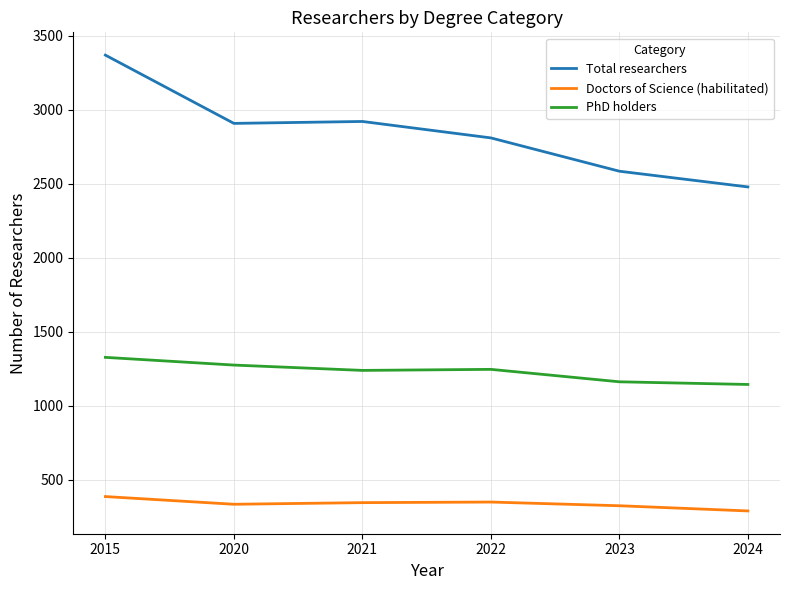

How many distinct data groups are displayed?

3